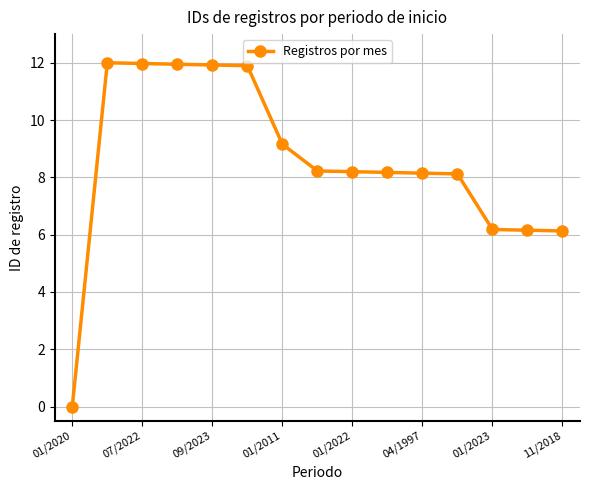

What is the greatest value displayed?

12.0